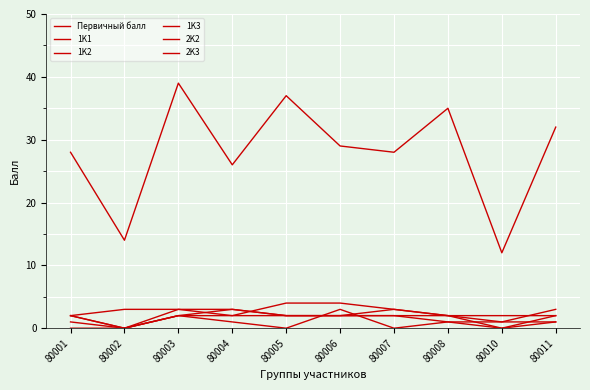

List the labels in order of 1K1 value, smallest first.

80002, 80001, 80004, 80008, 80010, 80011, 80003, 80007, 80005, 80006